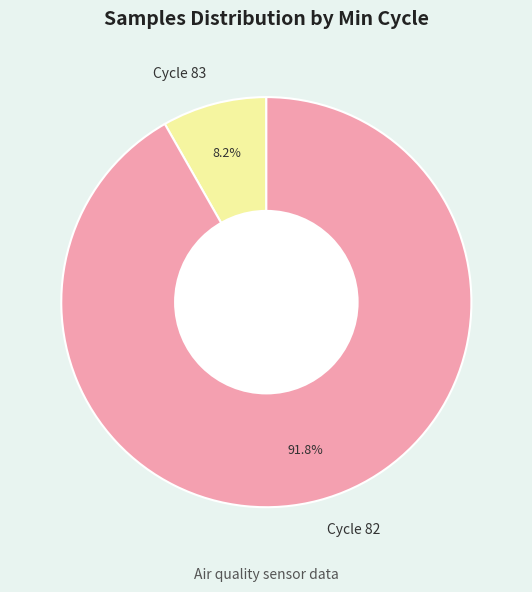

Which slice represents more than half of the pie?

Cycle 82